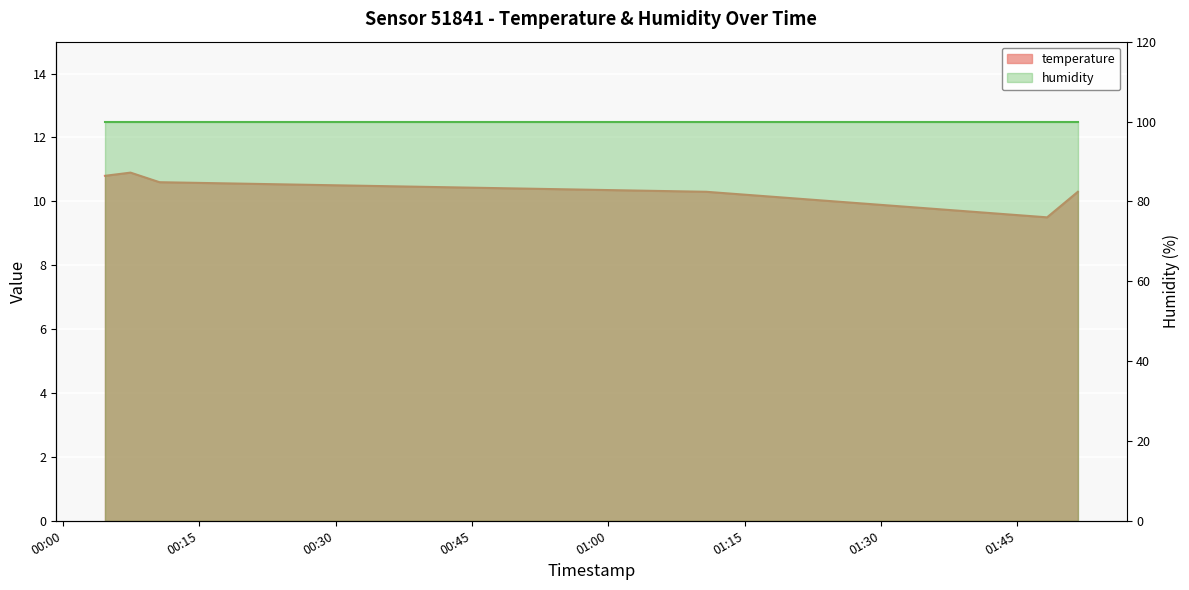

What is the greatest value displayed?

10.9